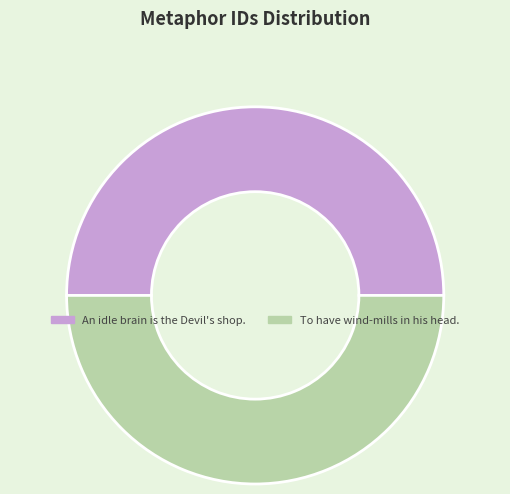

Is the sum of To have wind-mills in his head. and An idle brain is the Devil's shop. greater than half?

Yes